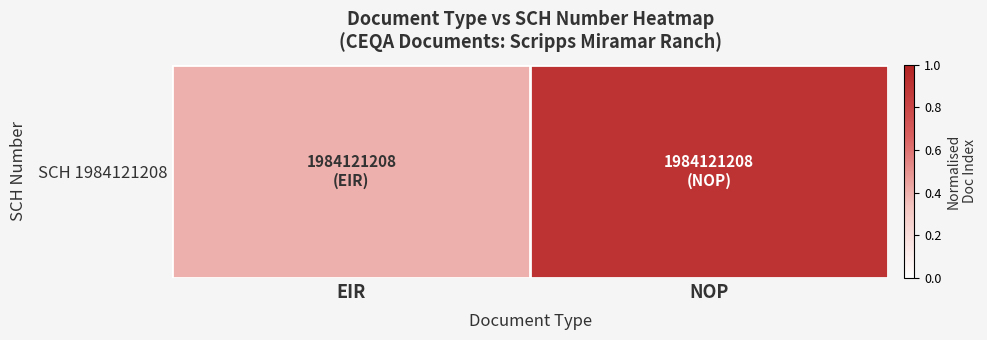

What is the approximate value at EIR?

0.4